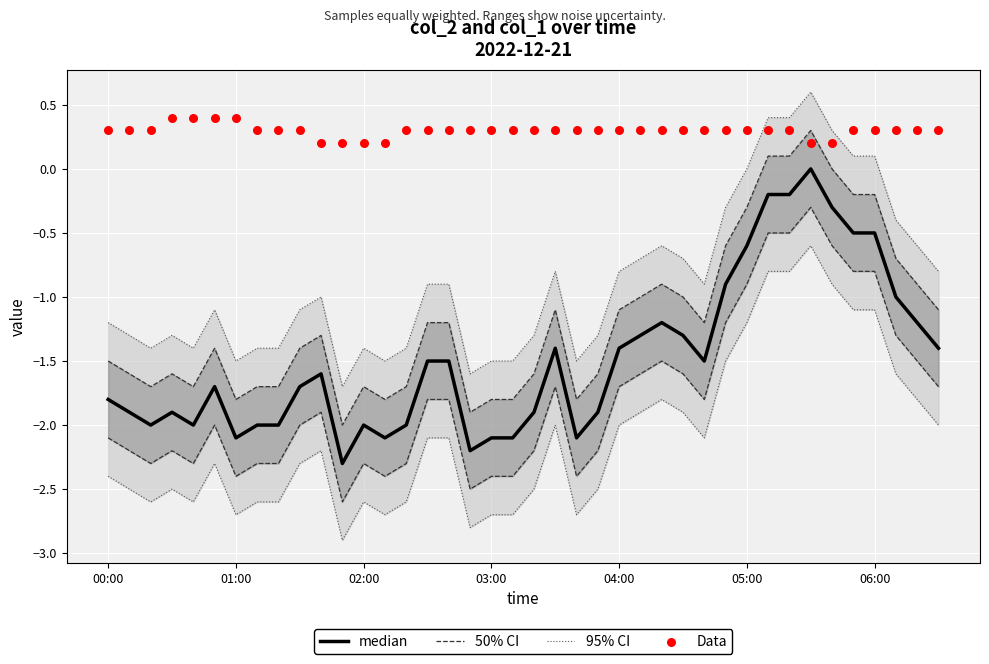

Which series has the largest Y range (max minus min)?

95% CI